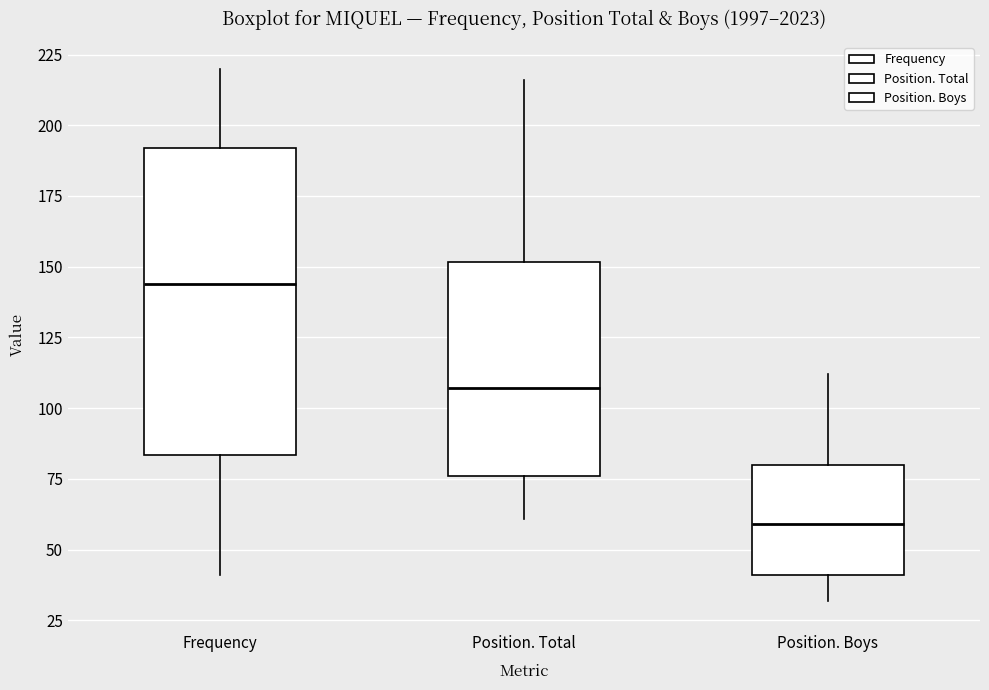

Reading left to right, transcribe this box plot: for each box, give where its median line is, the range the box spans, and where its two whiskers end, as read against the y-axis. The values are not printed on the chart, so give them approximately, as read against the axis.

Frequency: median 145, box 85 to 190, whiskers 40 to 220
Position. Total: median 105, box 75 to 150, whiskers 60 to 215
Position. Boys: median 60, box 40 to 80, whiskers 30 to 110